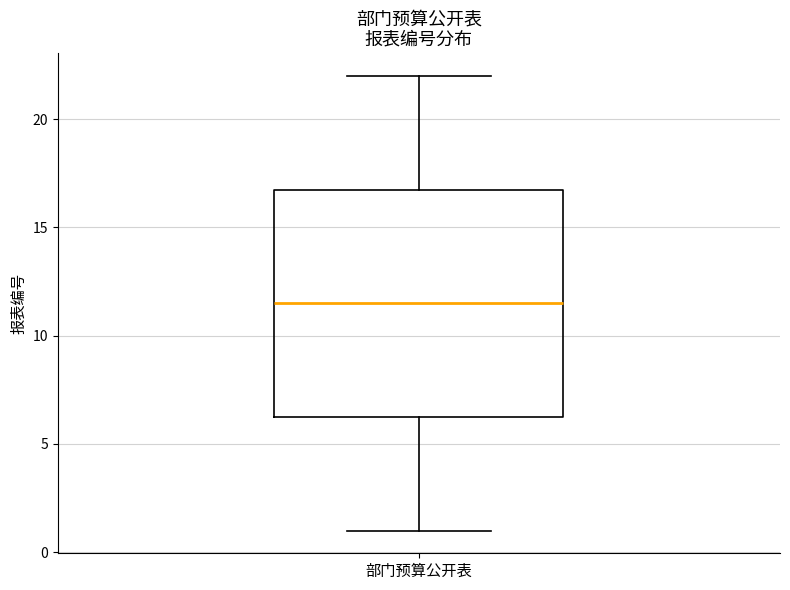

Where is the upper edge of the box for 部门预算公开表 on the y-axis? The values are not printed on the chart, so give them approximately, as read against the axis.

17.0